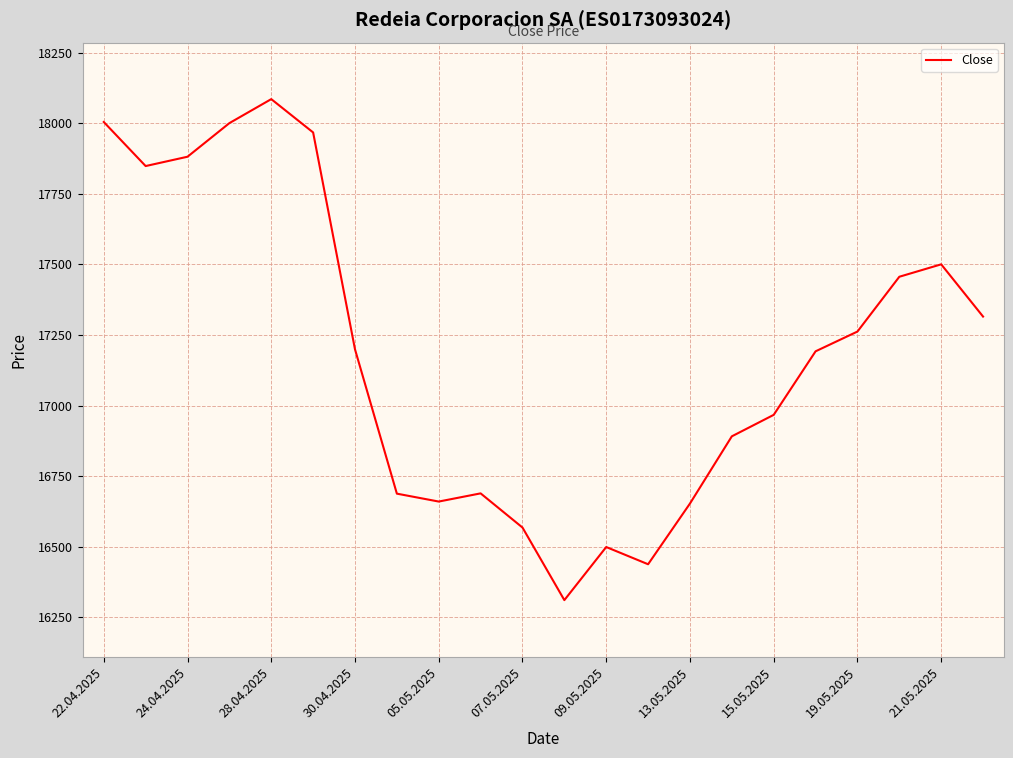

What is the difference between the maximum and minimum values?

1774